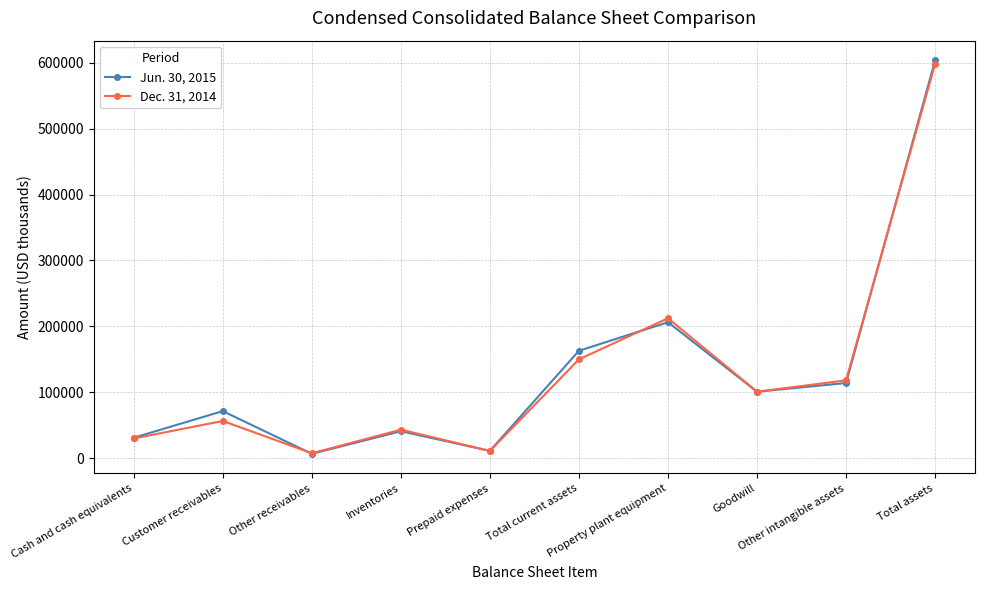

Is it true that Jun. 30, 2015 equals 29370 at Customer receivables?

False